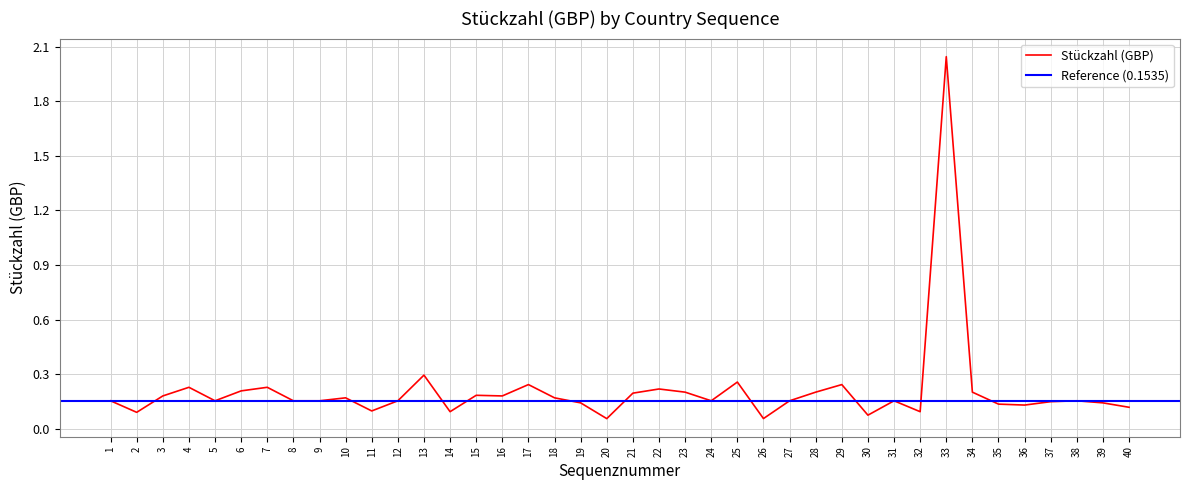

Reading left to right, transcribe all the data shown in this chart.

0.2	0.1	0.2	0.2	0.2	0.2	0.2	0.2	0.2	0.2	0.1	0.2	0.3	0.1	0.2	0.2	0.2	0.2	0.1	0.1	0.2	0.2	0.2	0.2	0.3	0.1	0.2	0.2	0.2	0.1	0.2	0.1	2.0	0.2	0.1	0.1	0.1	0.2	0.1	0.1